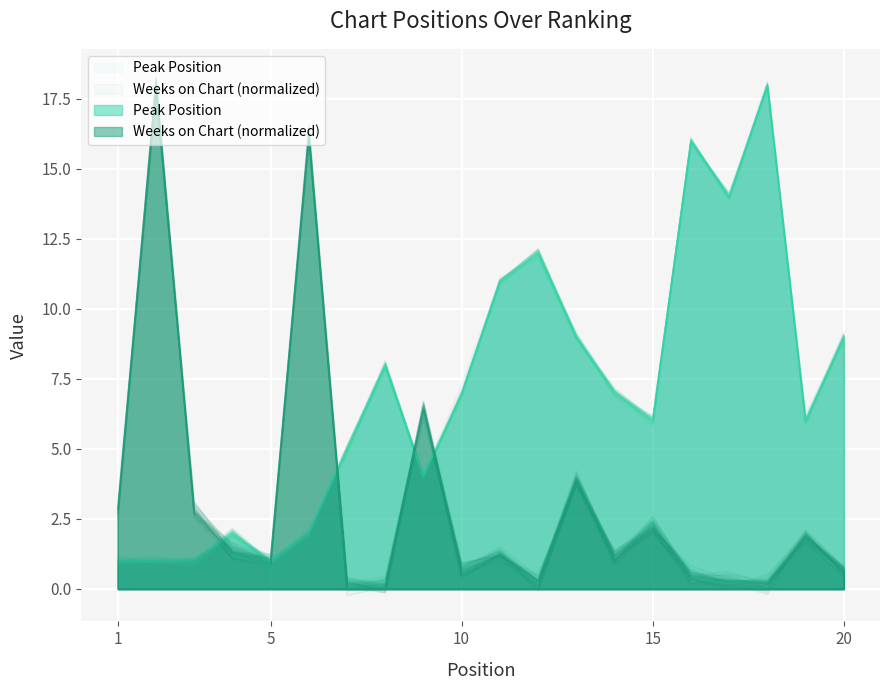

Which has a higher value, 2 or 10?

10